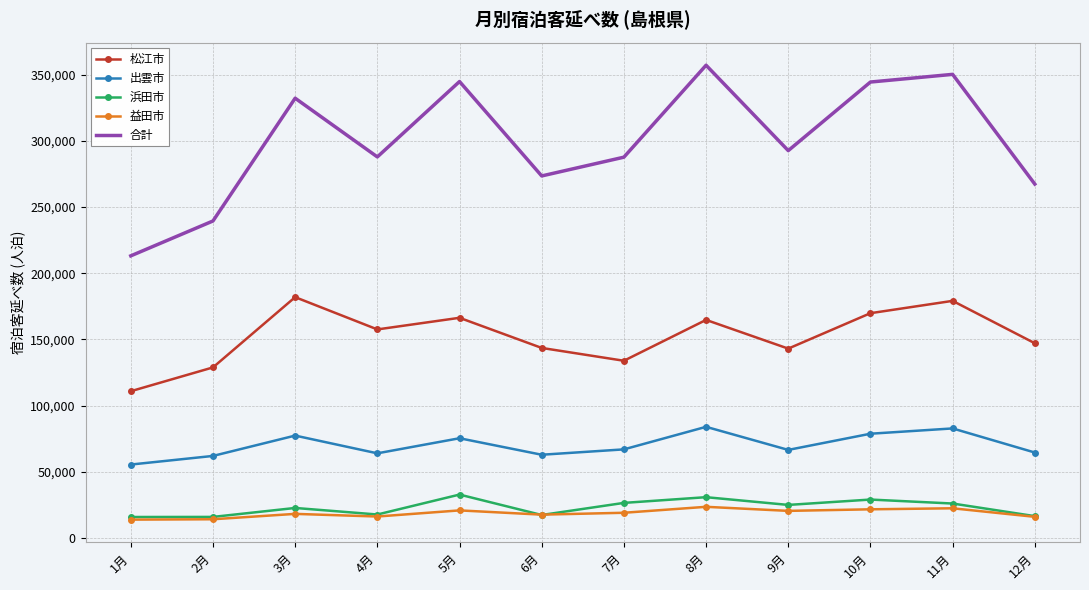

At 7月, list the series in order from largest to smallest.

合計, 松江市, 出雲市, 浜田市, 益田市